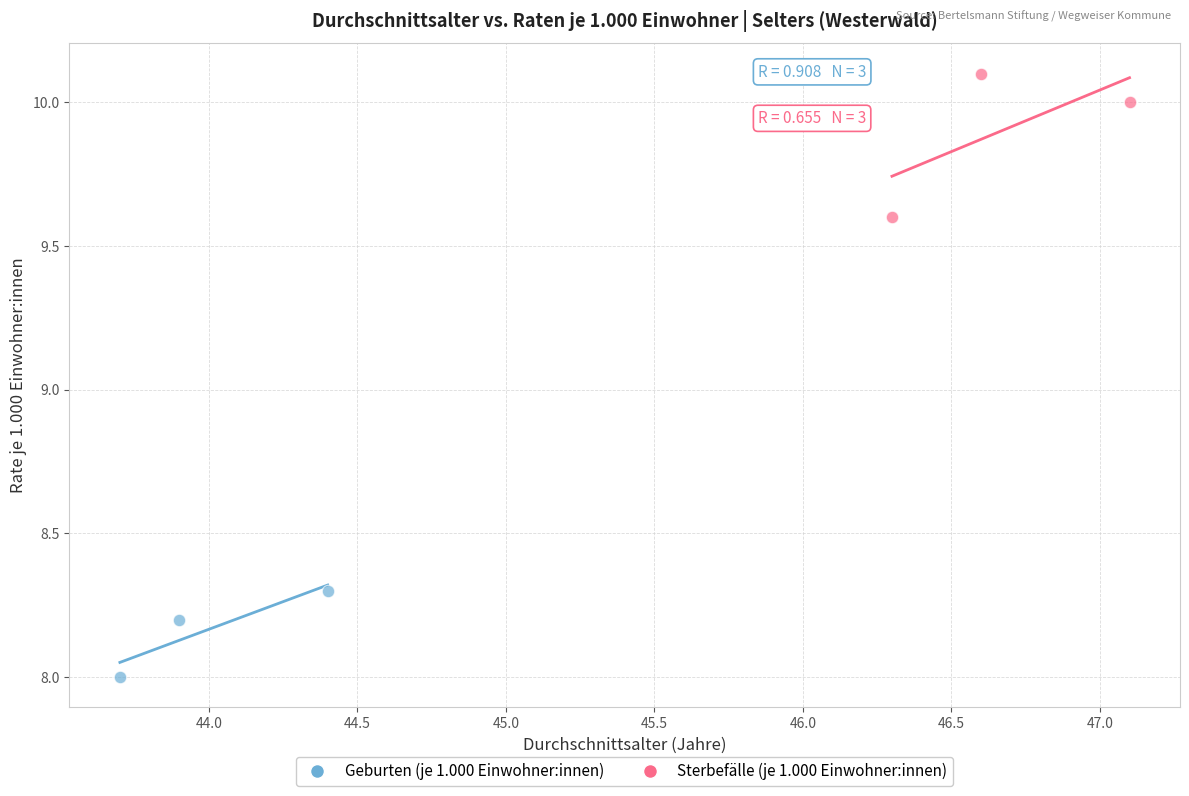

Which series contains the highest Y value?

Sterbefälle (je 1.000 Einwohner:innen)